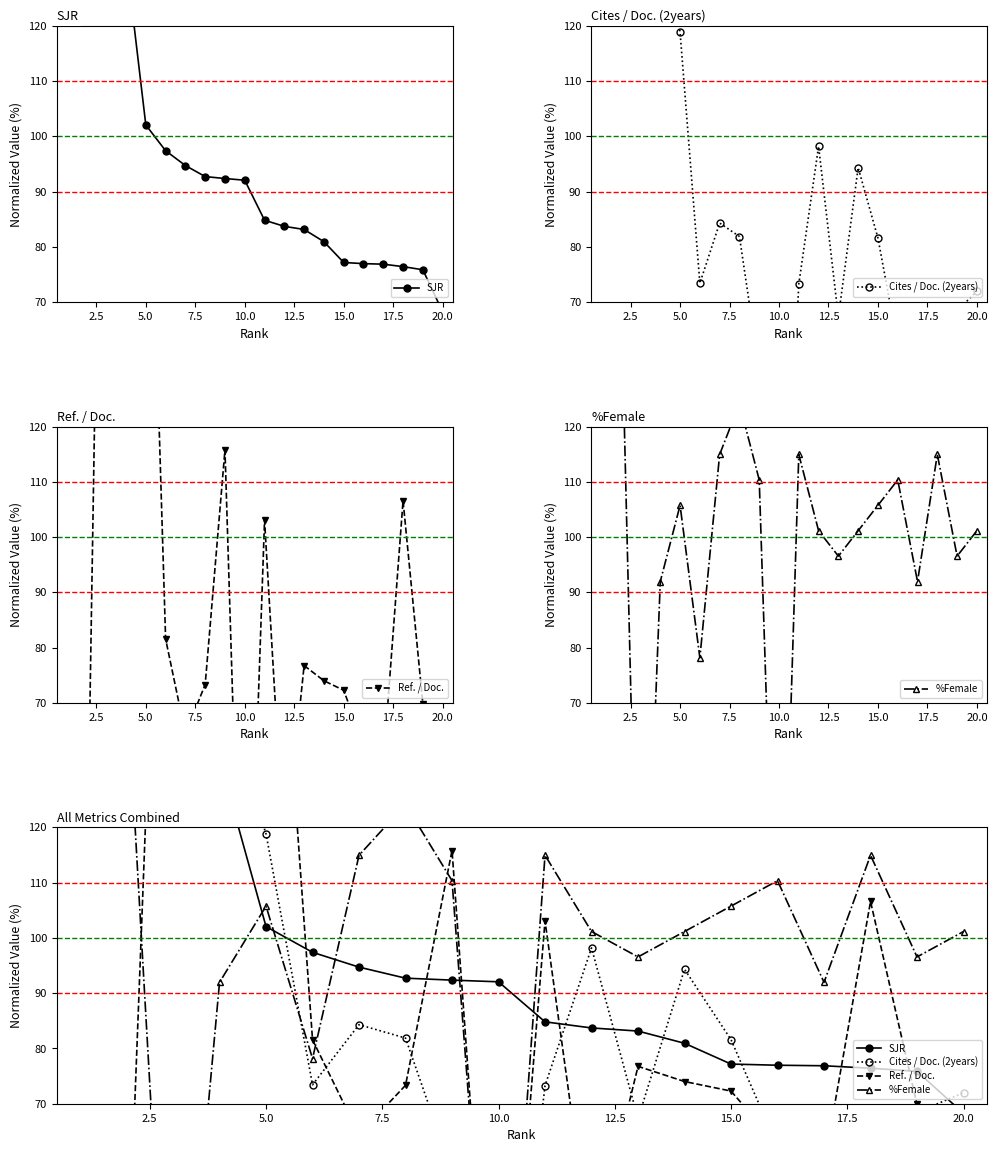

What are all the series names shown in the legend?

SJR, Cites / Doc. (2years), Ref. / Doc., %Female